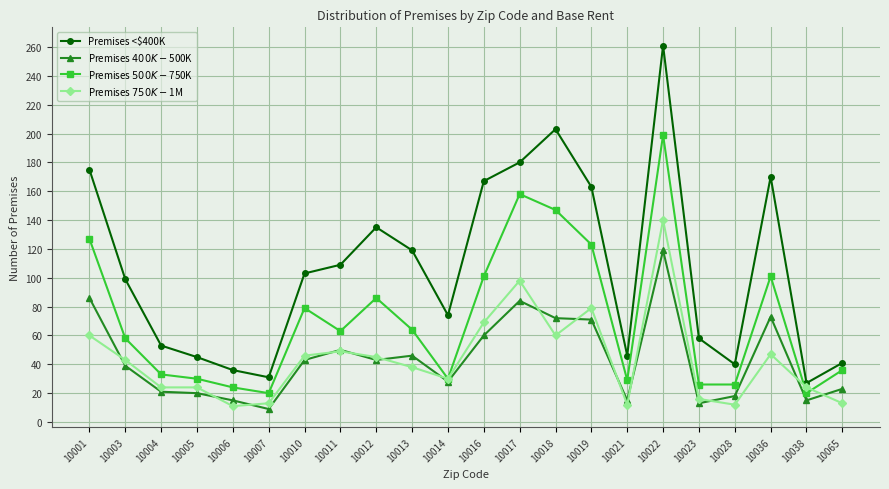

At which label does Premises <$400K reach its peak?

10022